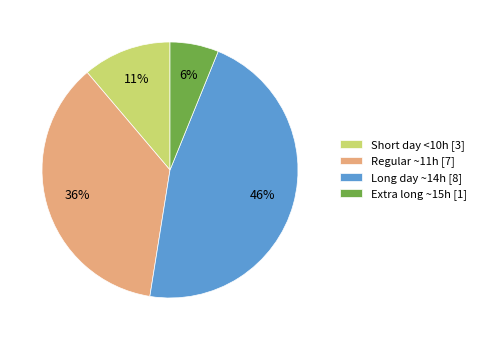

Which slice is the largest?

Long day ~14h [8]